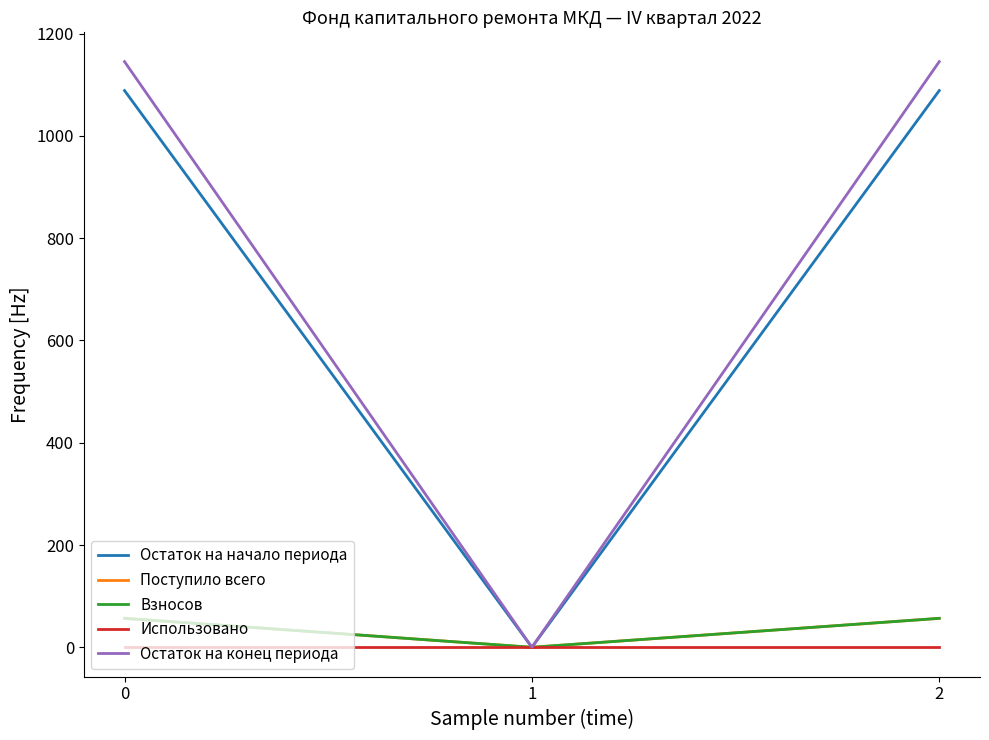

What is the sum of all Остаток на начало периода values?

2177.4